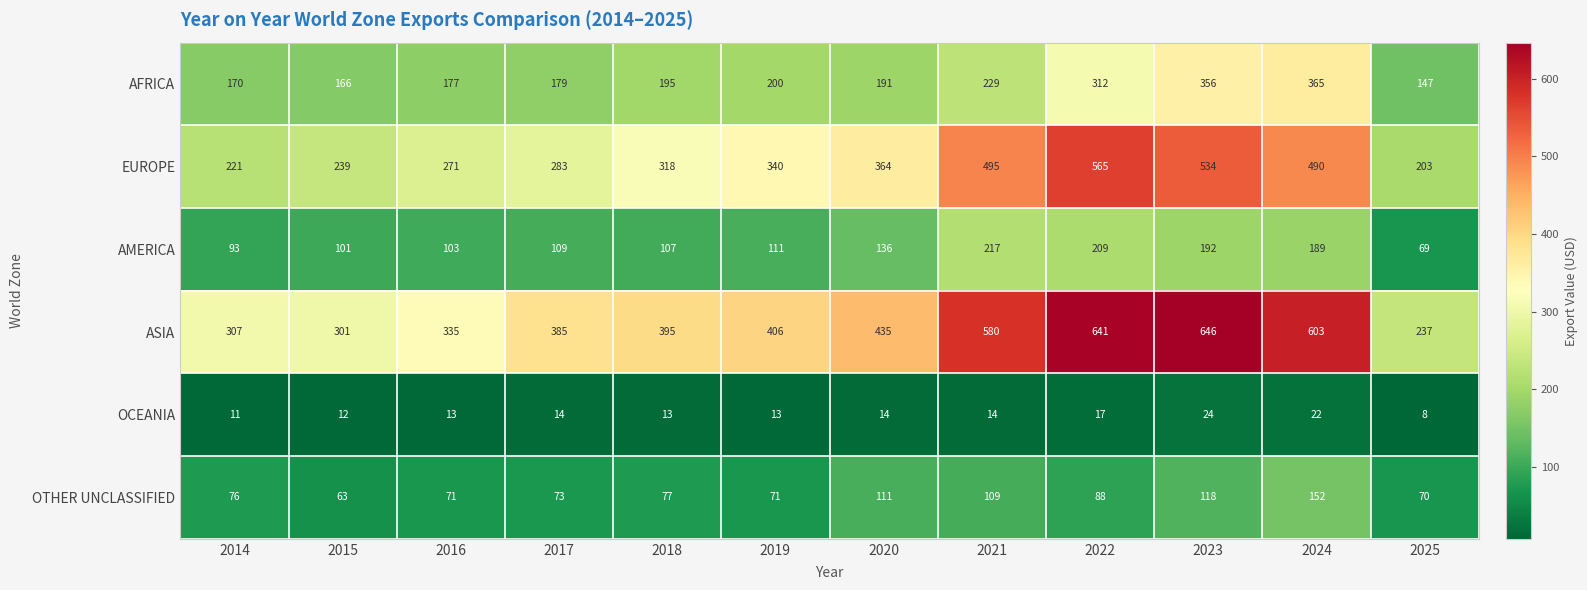

What is the difference between the AFRICA values at 2016 and 2015?

11